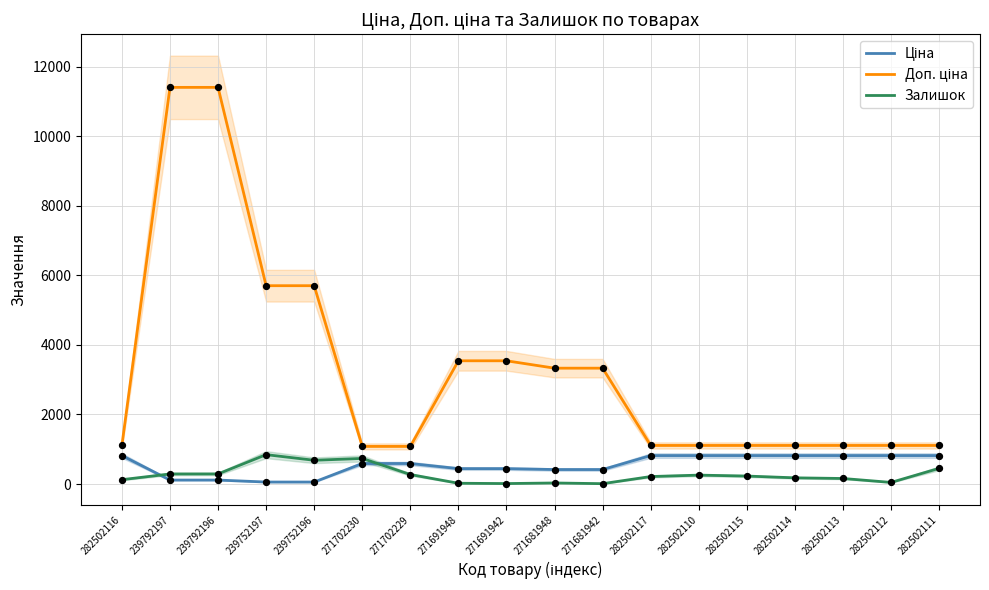

At how many categories does at least one series exceed 11052?

2